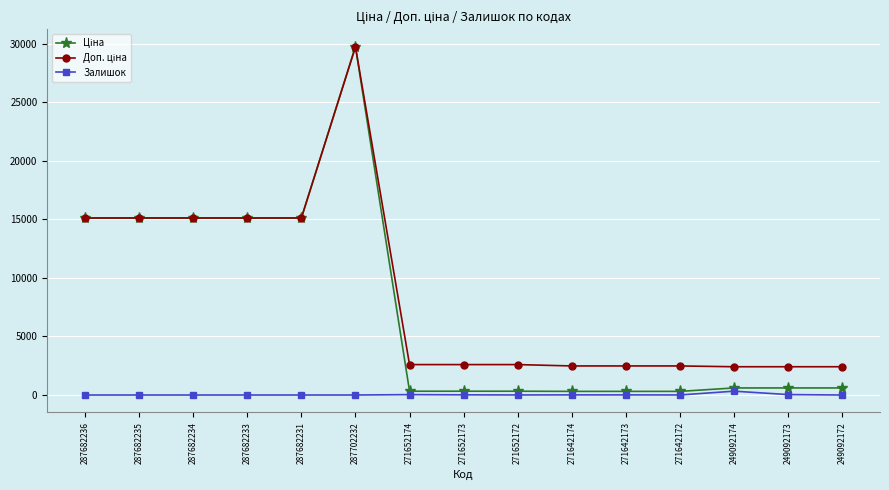

What is the label of the 10th point from the left?

271642174